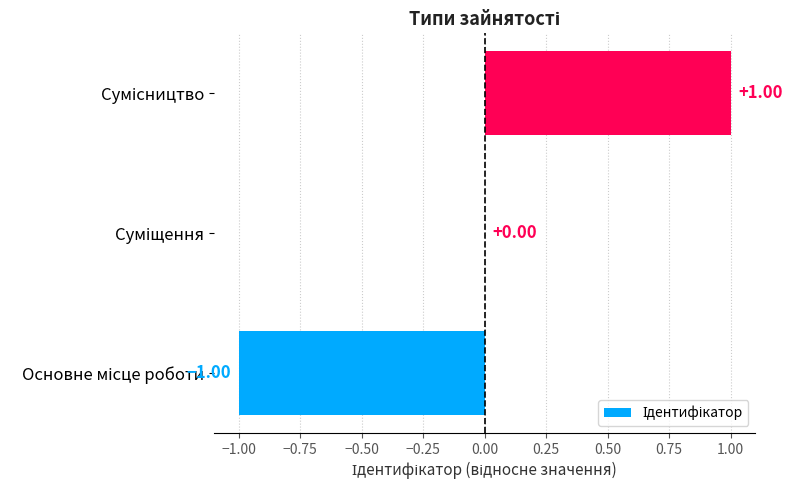

Are the bars horizontal?

Yes